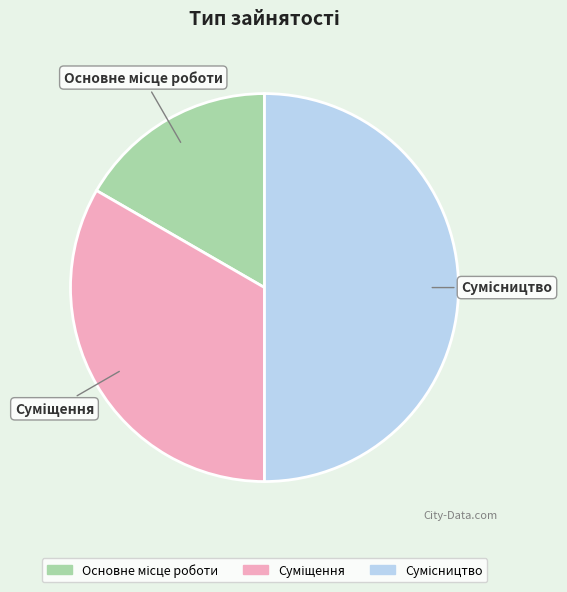

Is it true that Сумісництво is 61% of the pie?

False